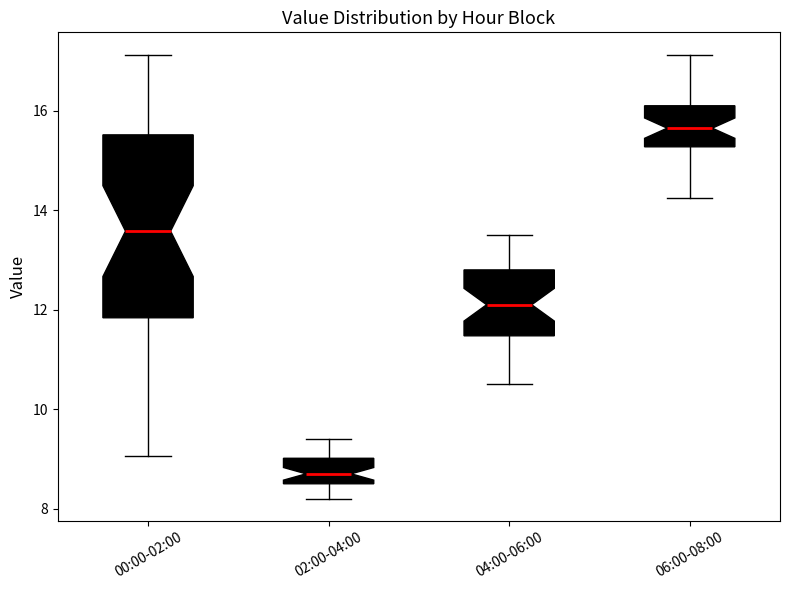

Comparing the boxes themselves (not the whiskers), which one is the tallest?

00:00-02:00